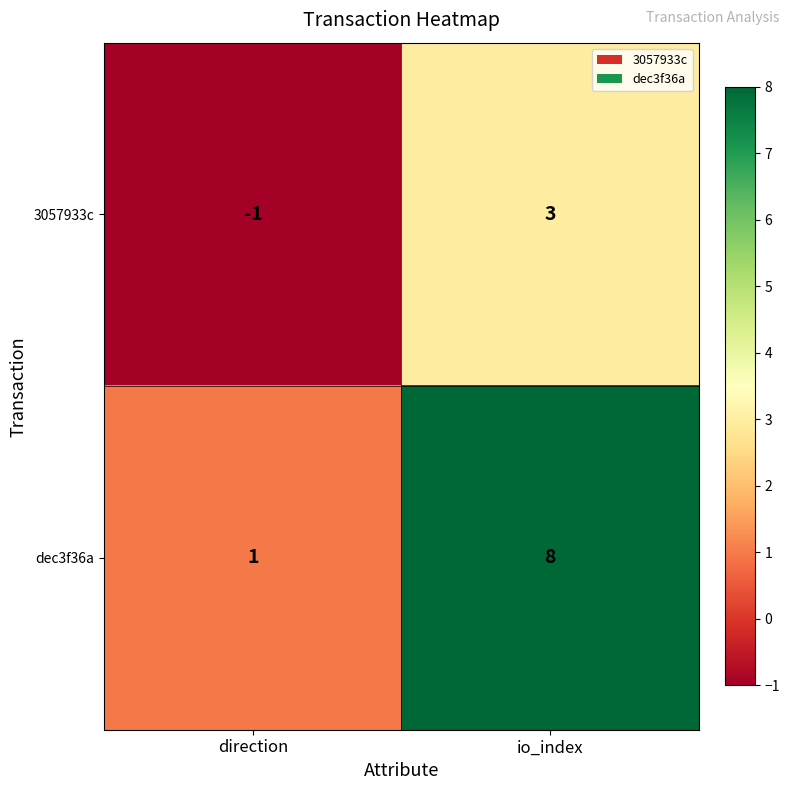

The 3057933c series shows 5 at io_index. True or false?

False